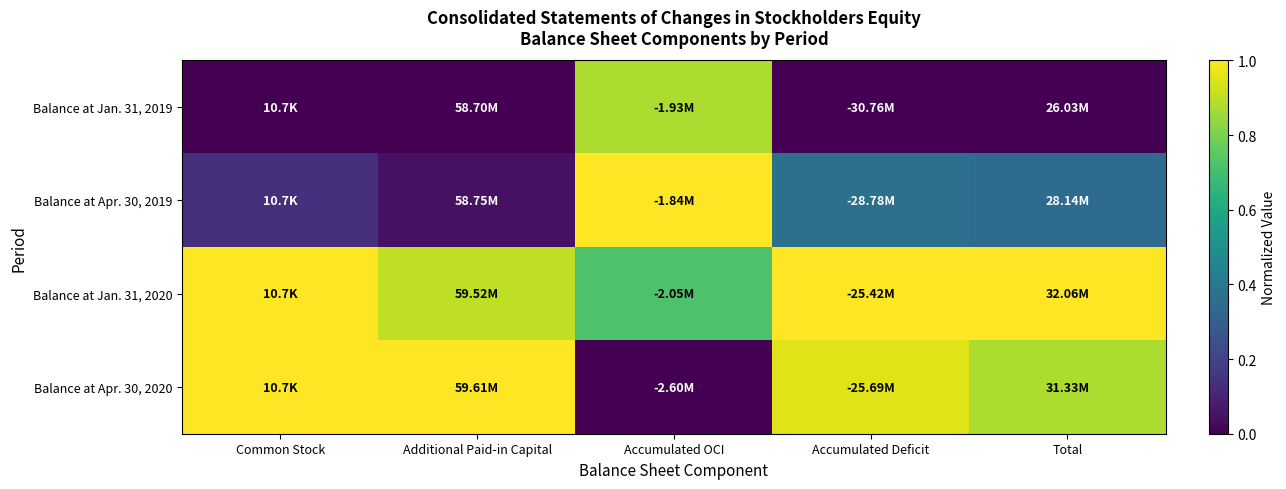

What is the total value across all series at Accumulated OCI?

2.6